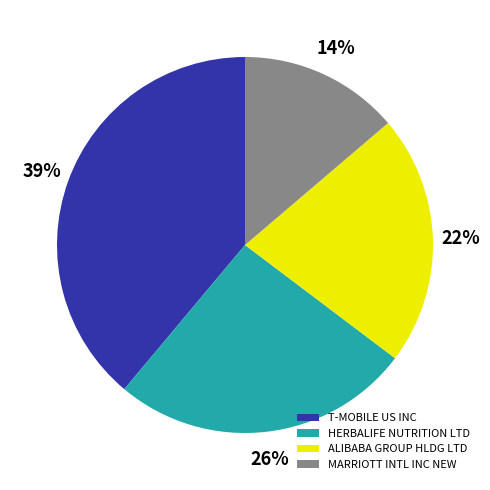

To the nearest percent, what is the difference between the HERBALIFE NUTRITION LTD and T-MOBILE US INC slice percentages?

13%